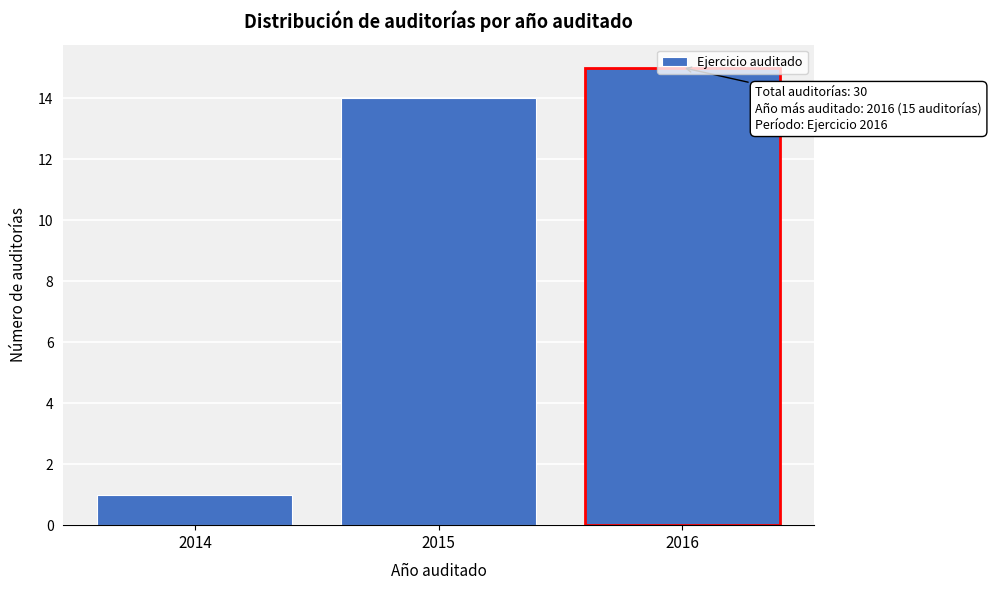

Is it true that the value at 2014 is 1?

True